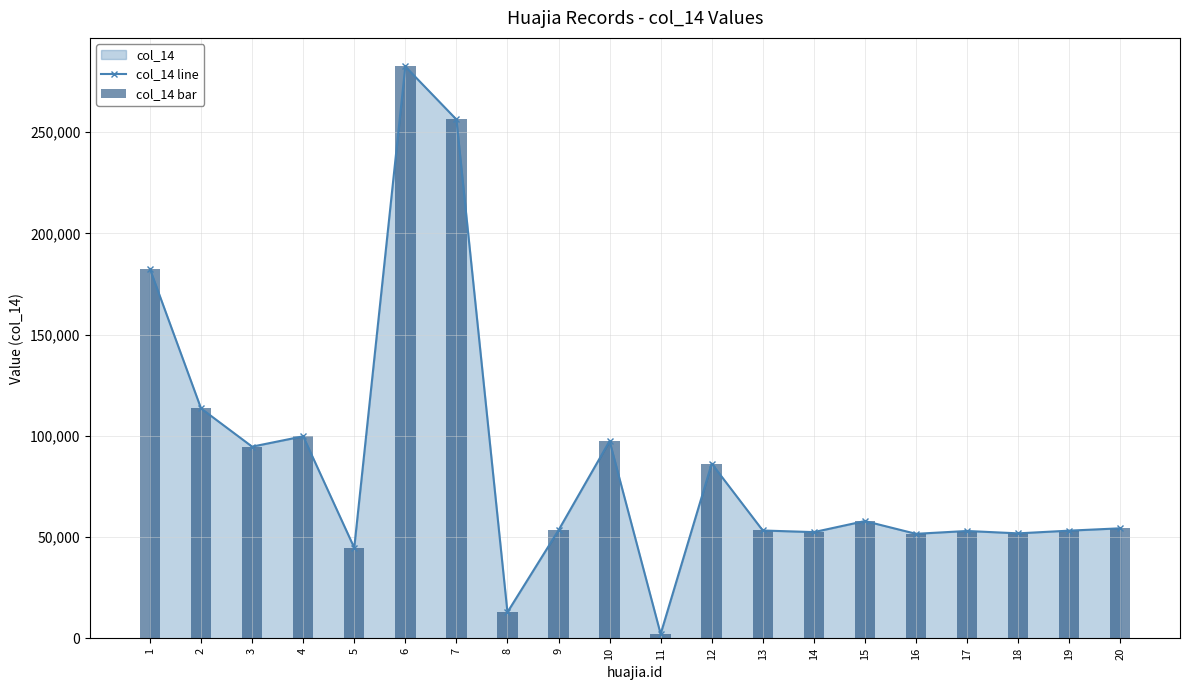

True or false: col_14 line has more than 2 points higher than both neighbors.

True